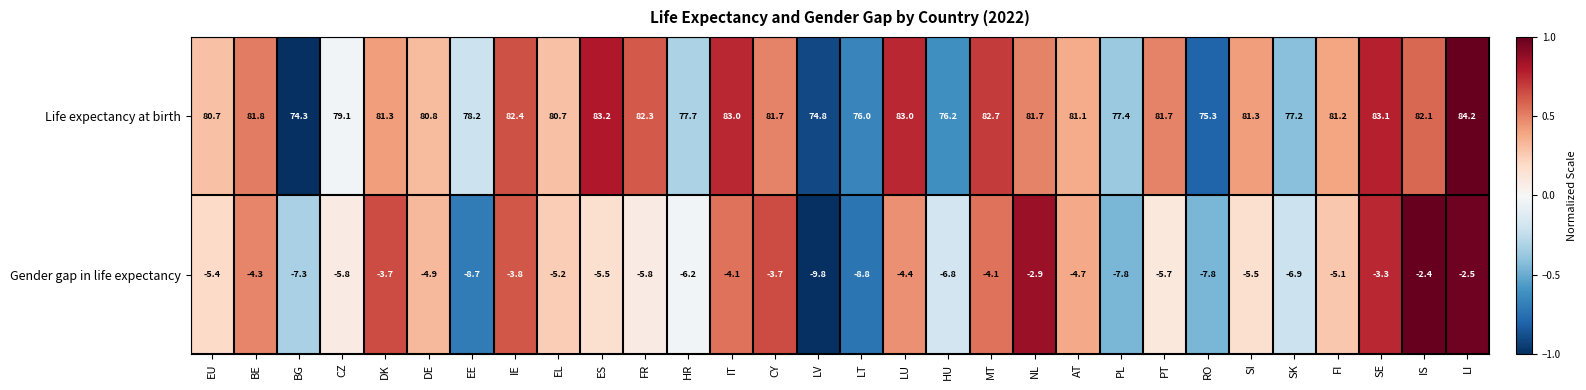

At which label does Gender gap in life expectancy first exceed -5?

BE